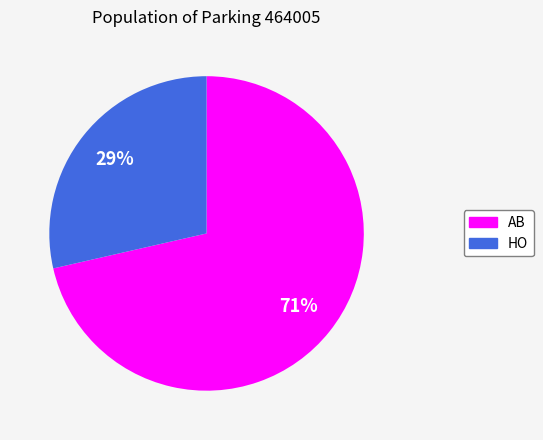

Which slice is the smallest?

HO